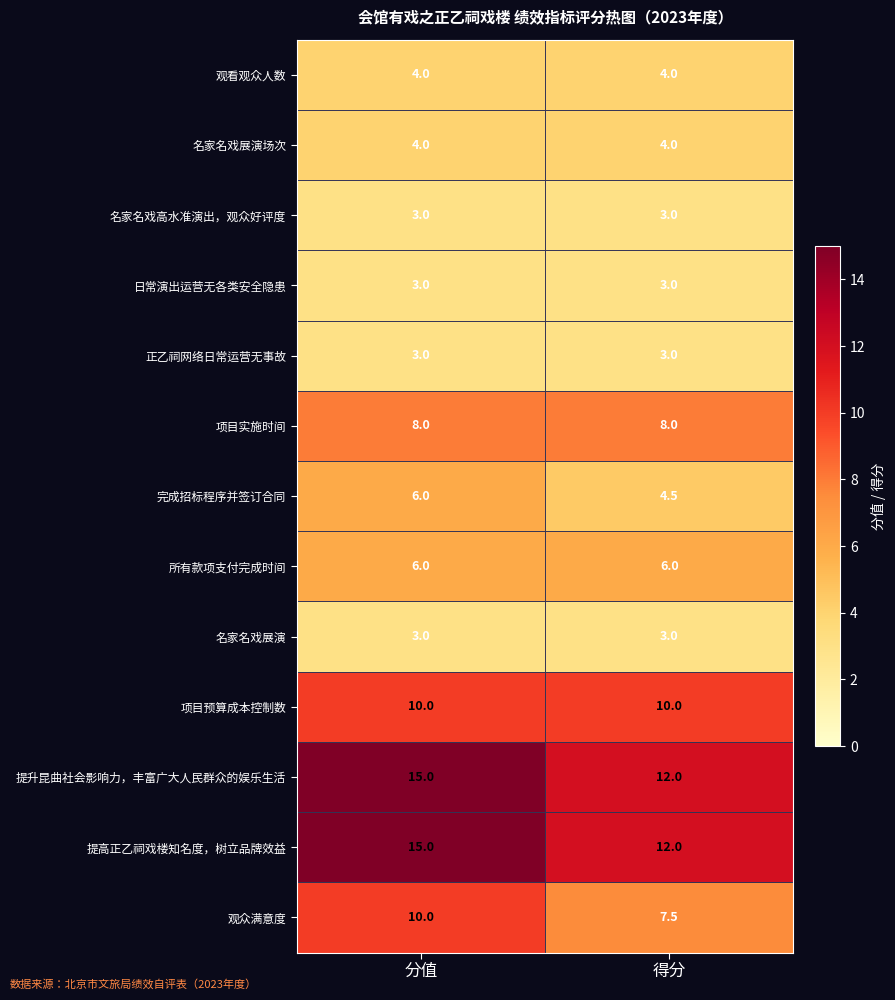

Reading left to right, extract all data points from this chart.

观看观众人数: 4.0	4.0
名家名戏展演场次: 4.0	4.0
名家名戏高水准演出，观众好评度: 3.0	3.0
日常演出运营无各类安全隐患: 3.0	3.0
正乙祠网络日常运营无事故: 3.0	3.0
项目实施时间: 8.0	8.0
完成招标程序并签订合同: 6.0	4.5
所有款项支付完成时间: 6.0	6.0
名家名戏展演: 3.0	3.0
项目预算成本控制数: 10.0	10.0
提升昆曲社会影响力，丰富广大人民群众的娱乐生活: 15.0	12.0
提高正乙祠戏楼知名度，树立品牌效益: 15.0	12.0
观众满意度: 10.0	7.5